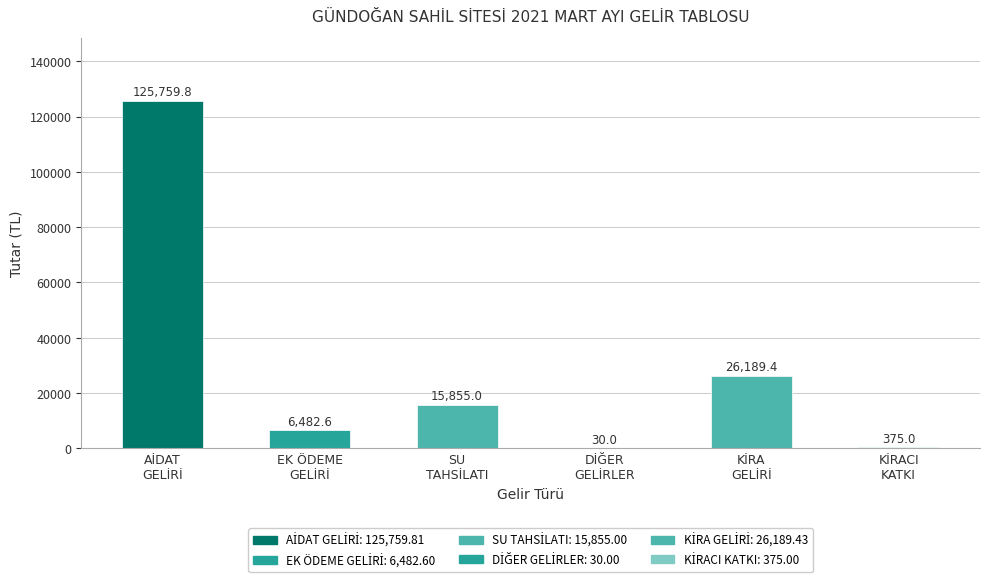

Reading left to right, transcribe all the data shown in this chart.

125759.8	6482.6	15855.0	30.0	26189.4	375.0